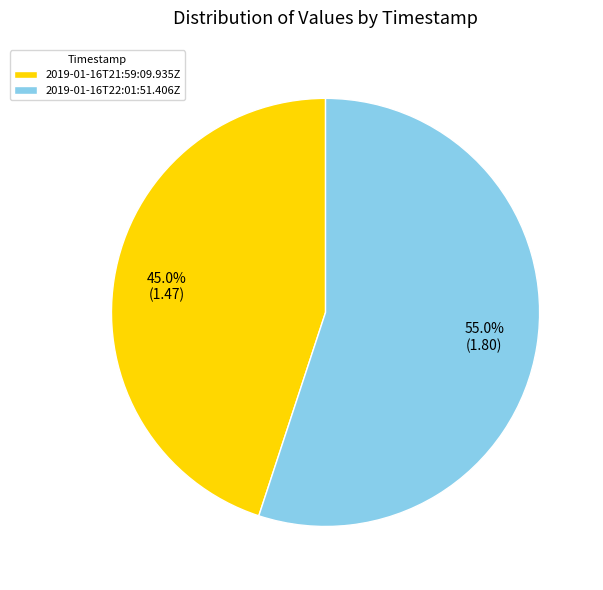

What portion of the pie excludes 2019-01-16T21:59:09.935Z?

55.0%